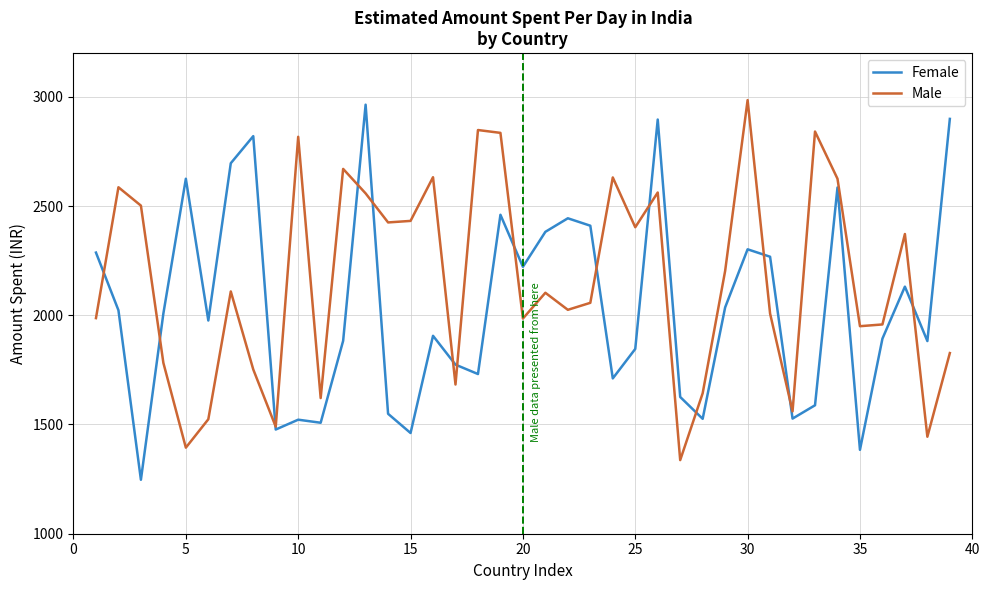

How many times do Female and Male cross each other?

14